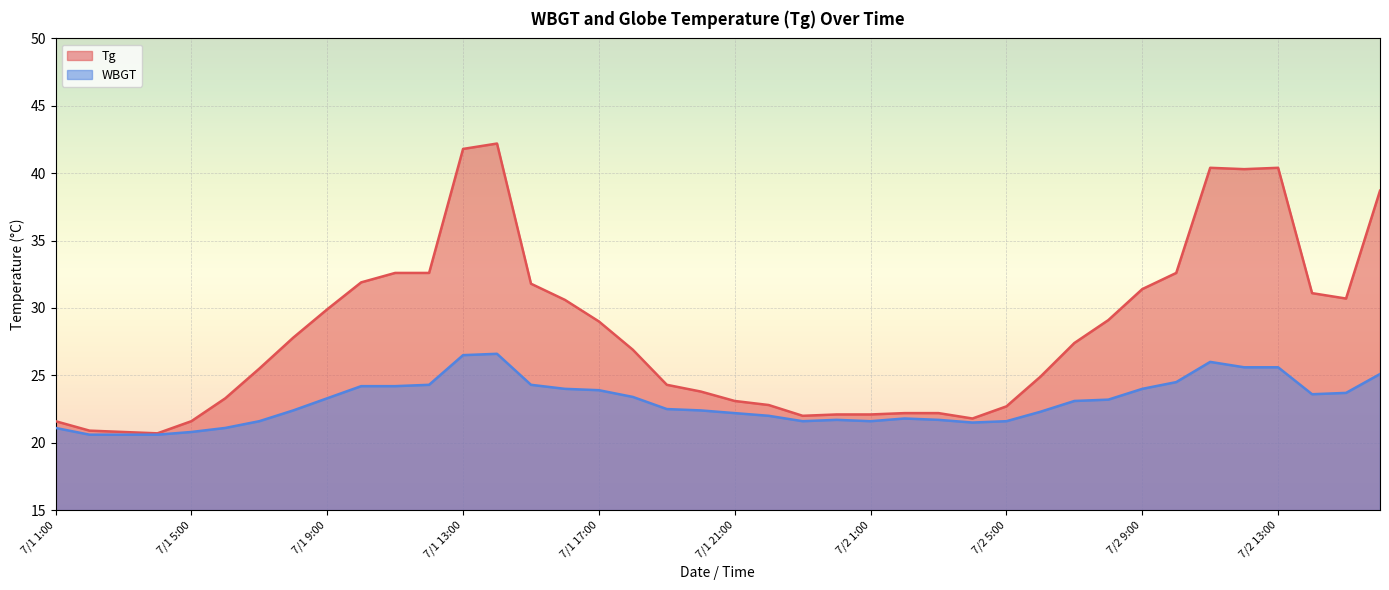

Which series has the largest range (max minus min)?

Tg